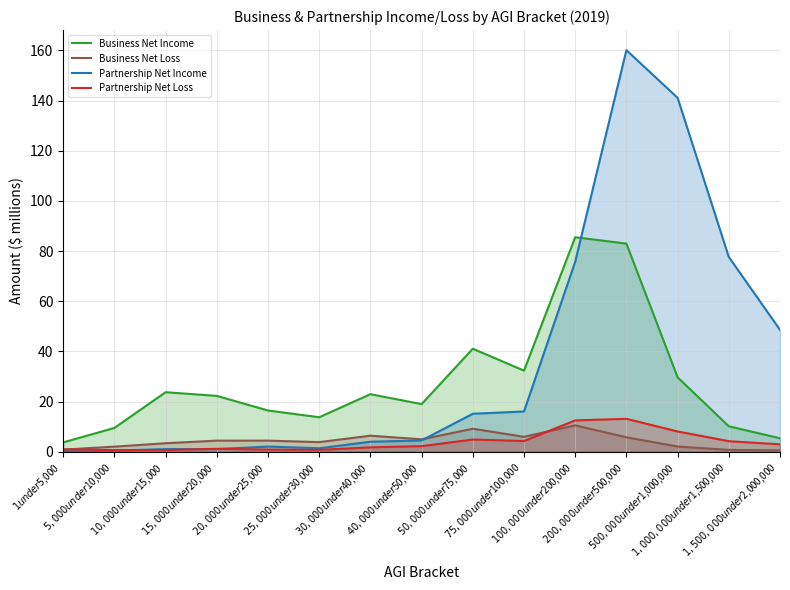

Where does the Business Net Income series first go above 22?

$10,000 under $15,000